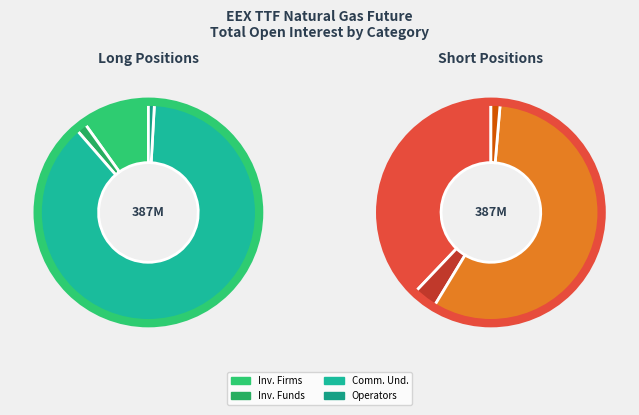

Rank the categories by Long value from highest to lowest.

Commercial Undertakings, Investment Firms or credit institutions, Investment Funds, Operators with compliance obligations